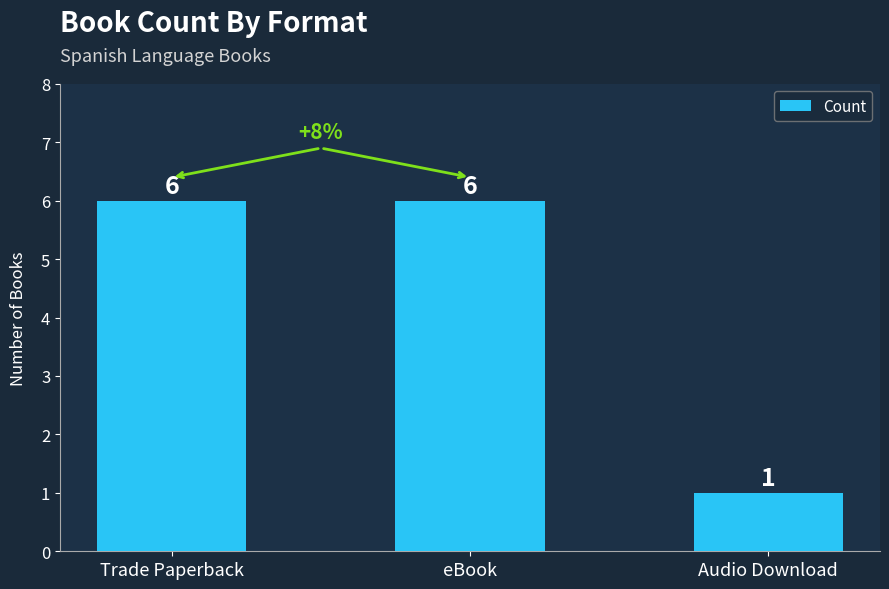

Reading left to right, what are all the values shown in this chart?

Trade Paperback=6	eBook=6	Audio Download=1